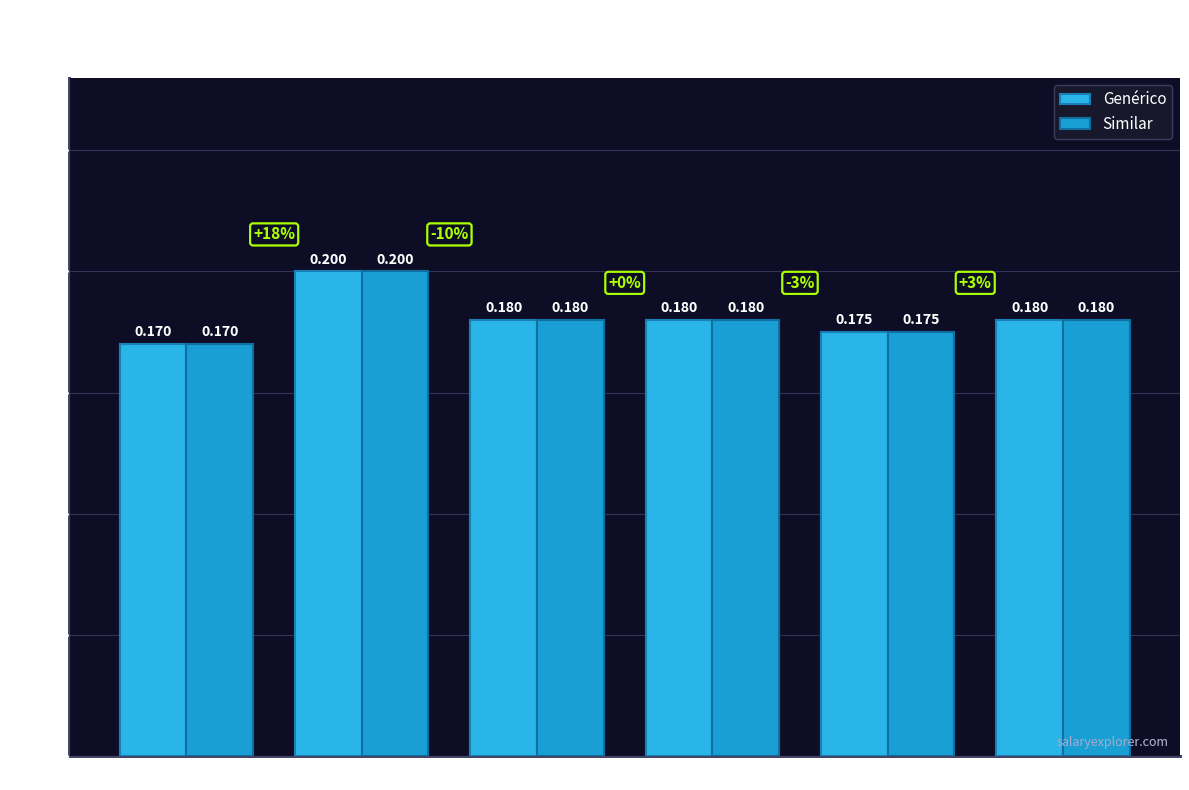

What is the sum of the Similar values at RJ and AC?

0.4